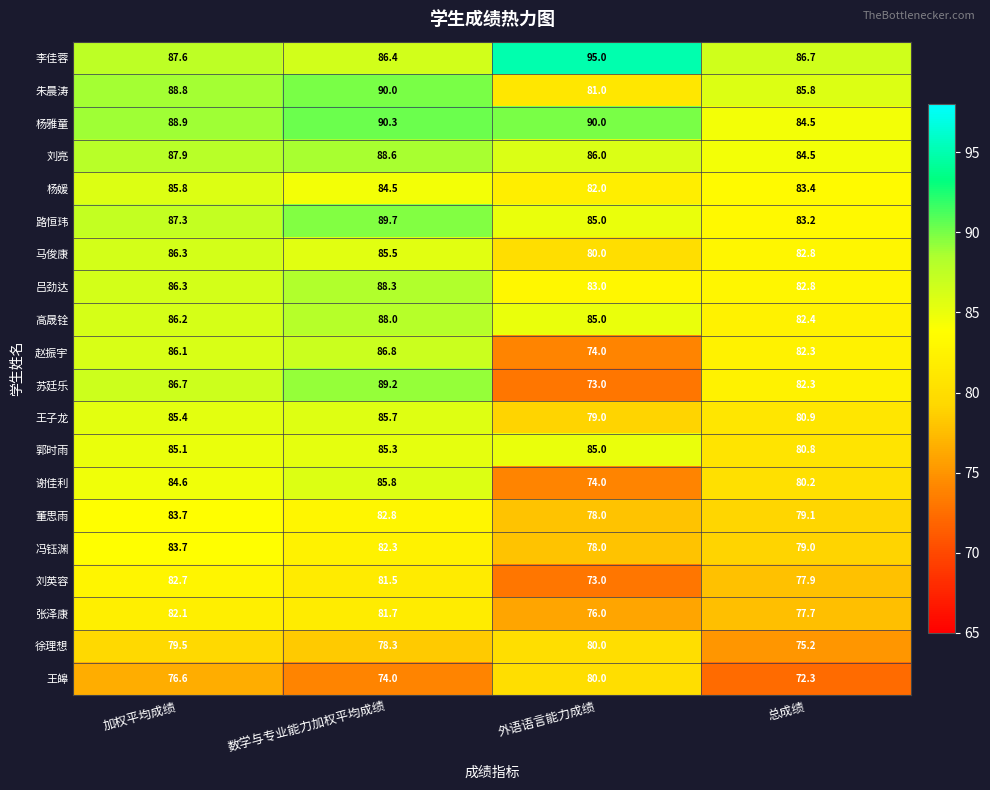

How many distinct data groups are displayed?

20